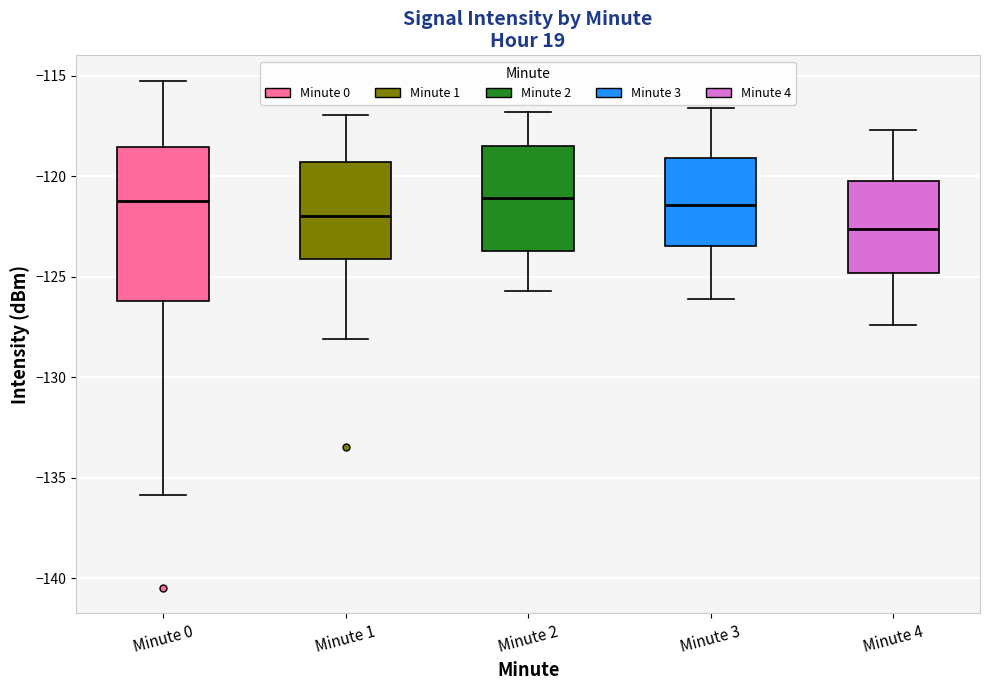

Where does the median line of the box for Minute 1 sit on the y-axis? The values are not printed on the chart, so give them approximately, as read against the axis.

-122.0